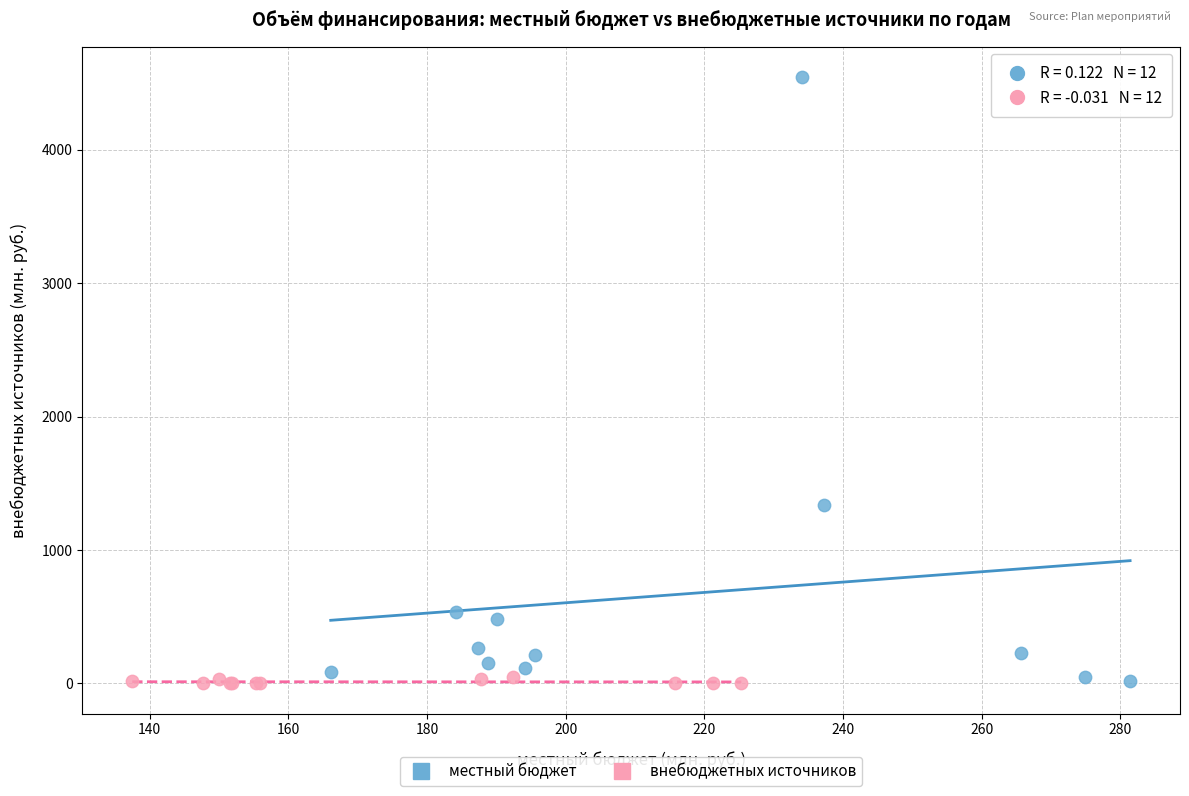

Which series has the widest spread of Y values?

местный бюджет